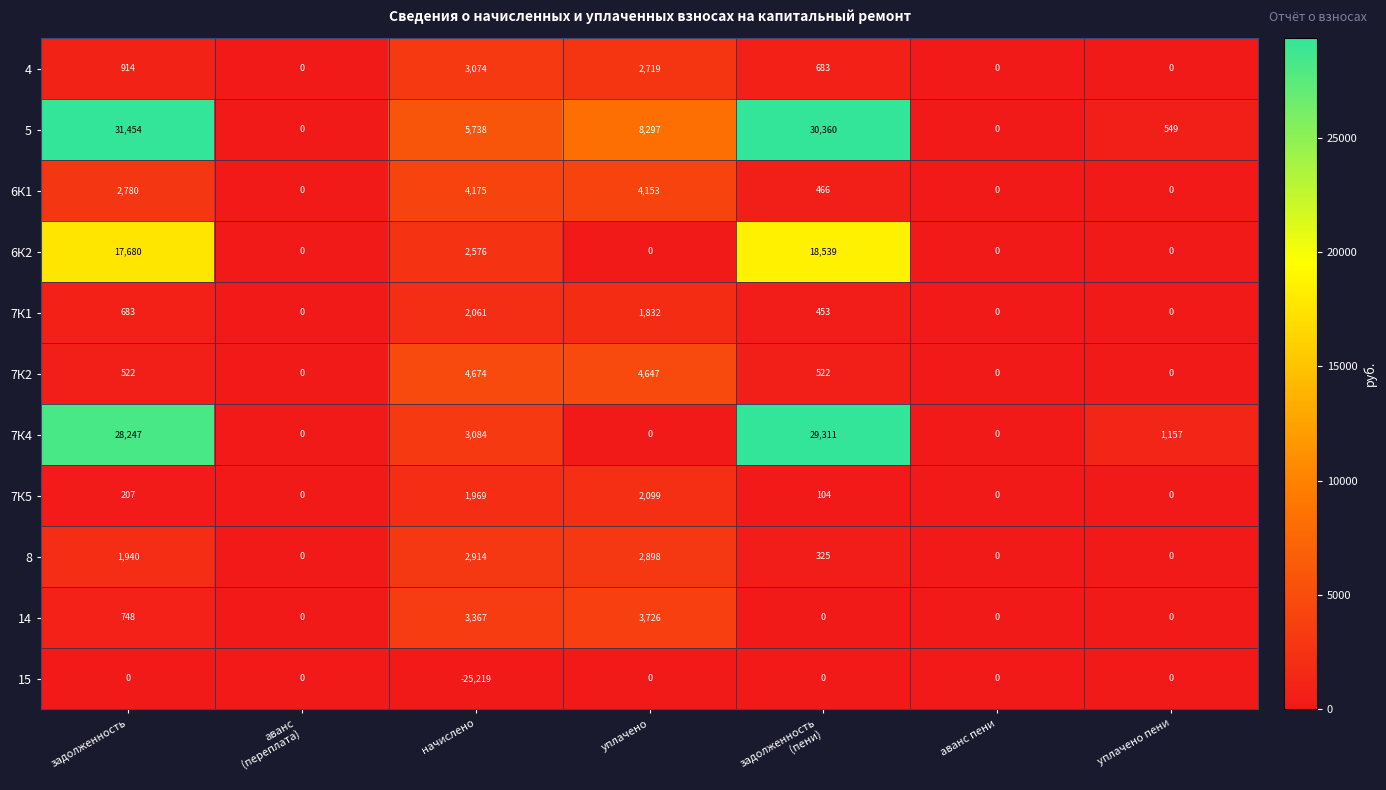

Which category has the highest value in the 7К2 series?

начислено